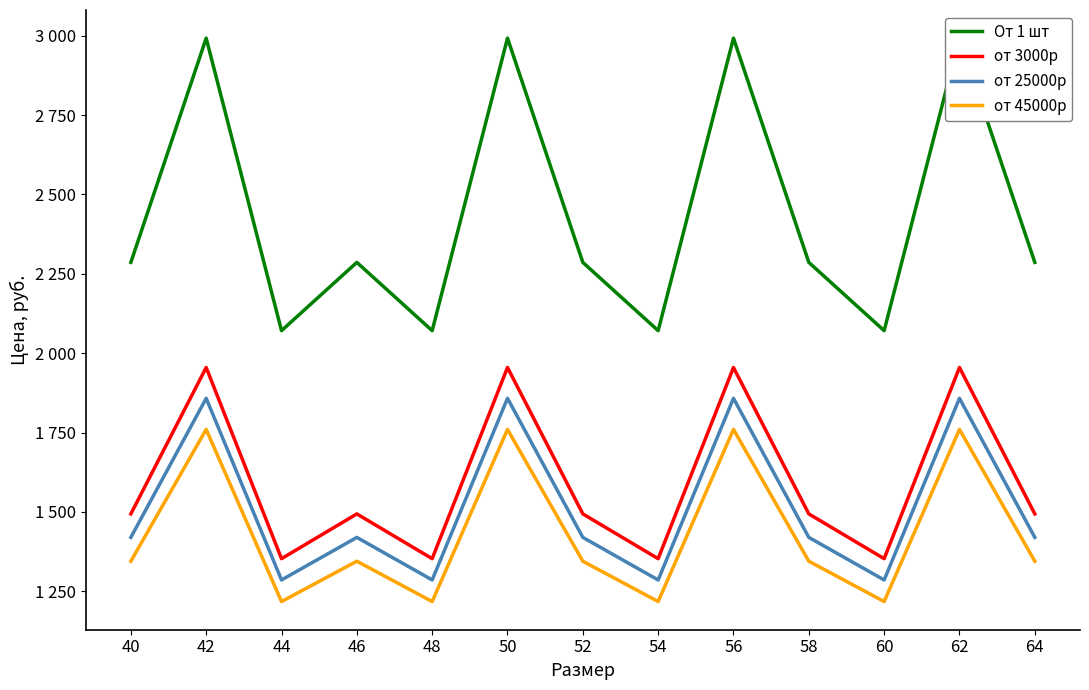

How many interior local peaks does the от 25000р series have?

5